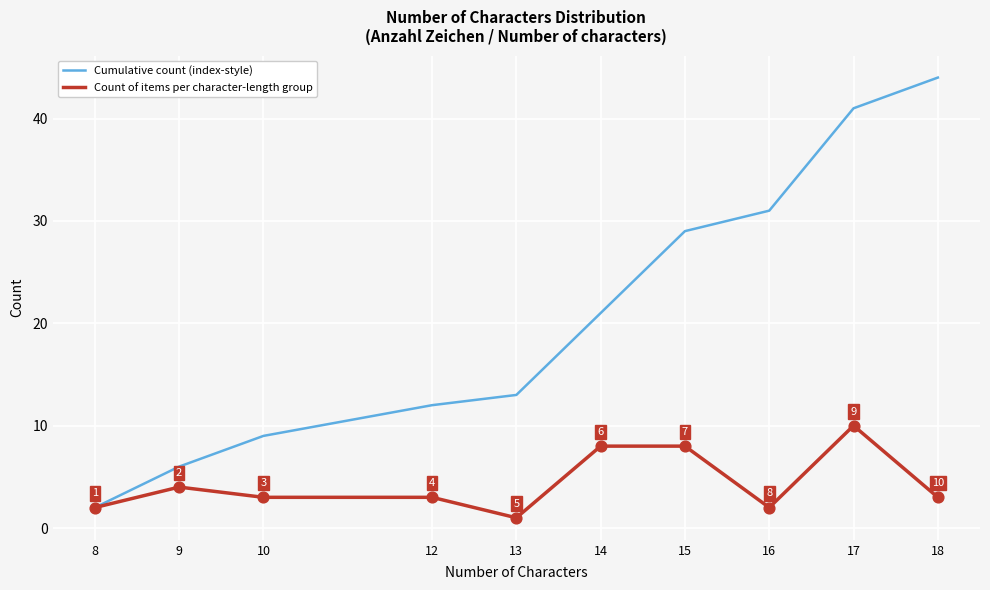

What are all the series names shown in the legend?

Cumulative count (index-style), Count of items per character-length group